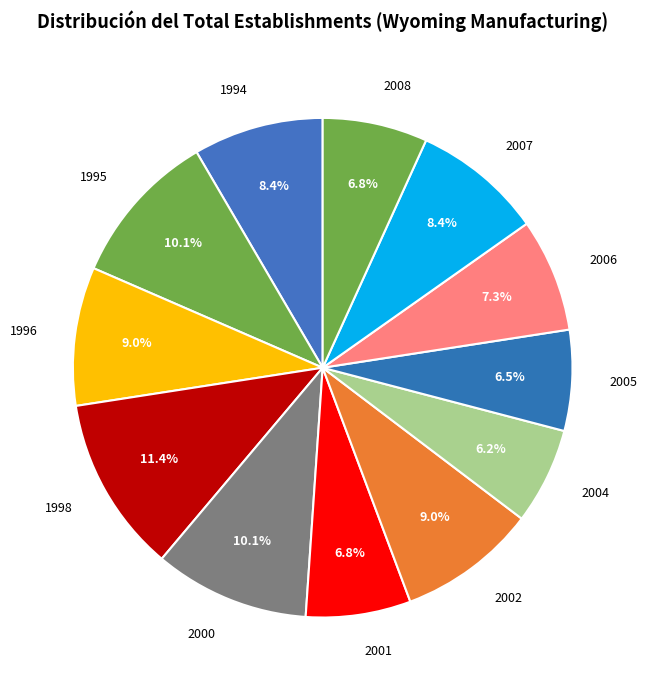

Is there a majority slice in this chart?

No